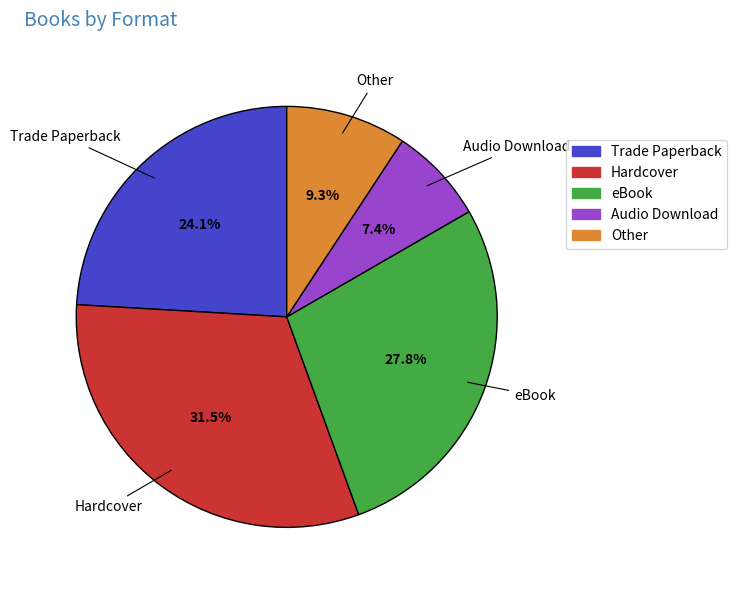

To the nearest percent, what is the difference between the largest and smallest slice percentages?

24%